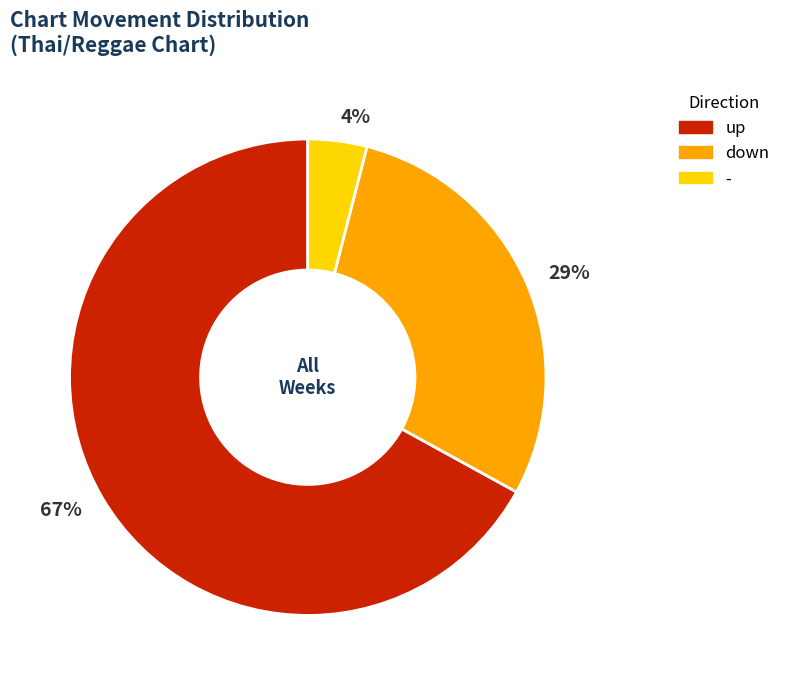

To the nearest percent, what portion does 29% represent?

29%